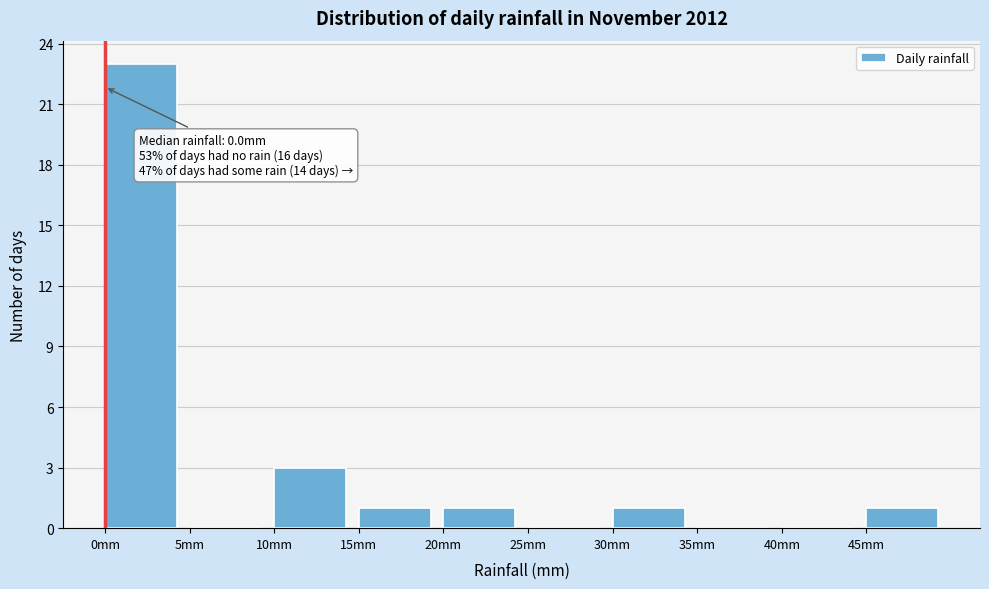

Which range on the x-axis has the tallest bar?

0 to 5